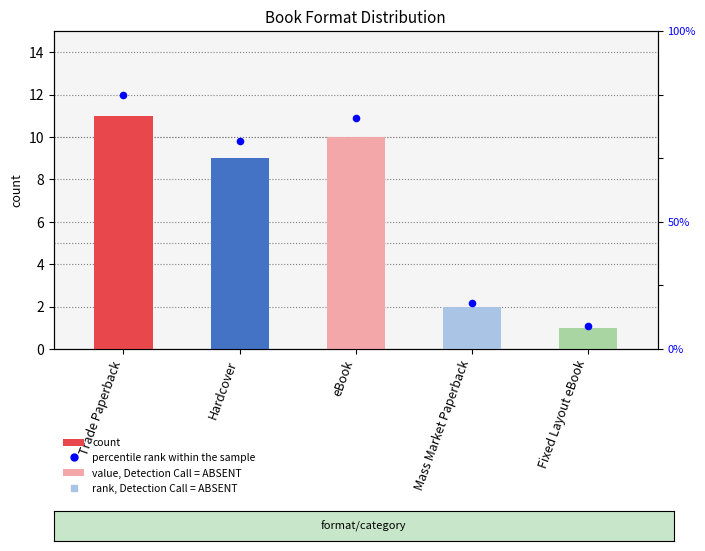

At how many categories does at least one series exceed 4?

3